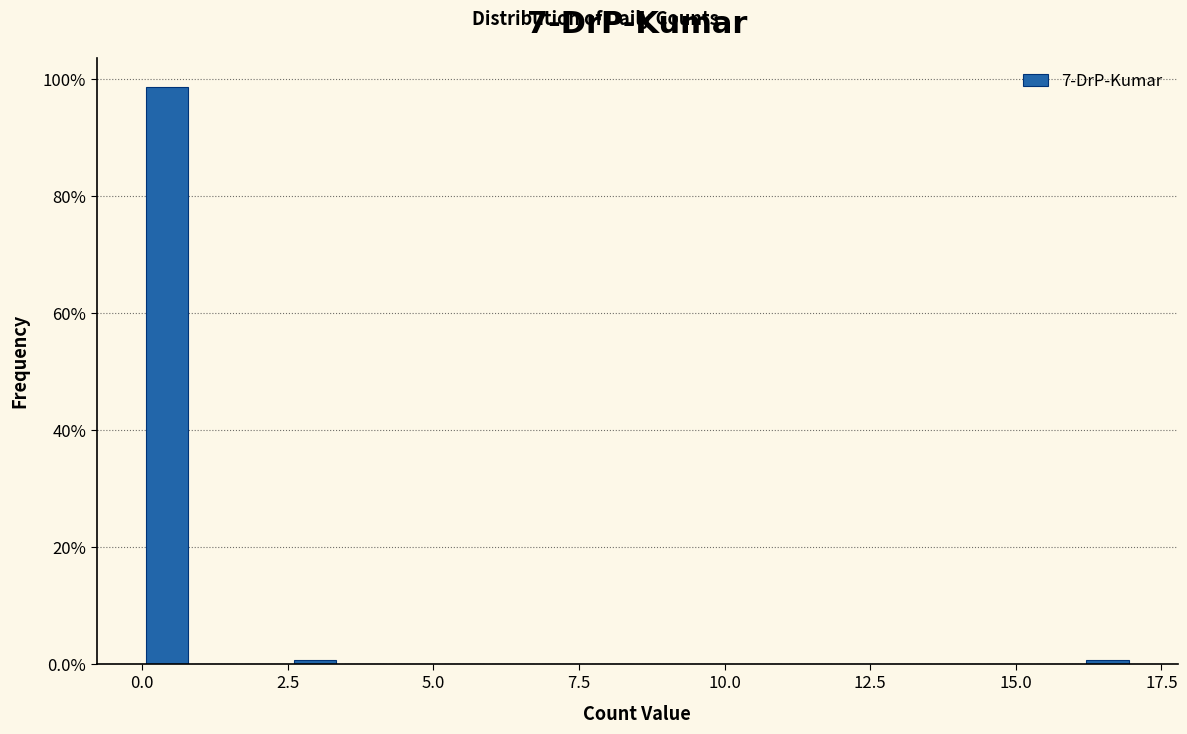

Read against the x-axis, roughly where is the centre of the tallest bar?

0.5